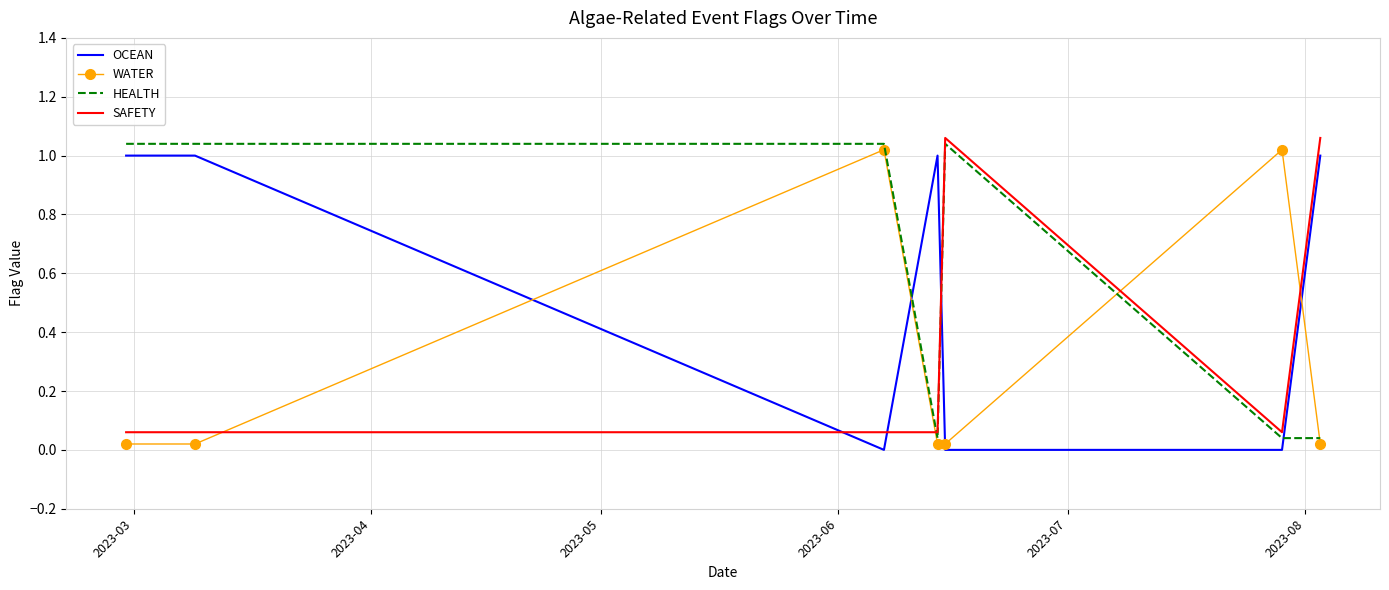

How many lines are shown in the chart?

4